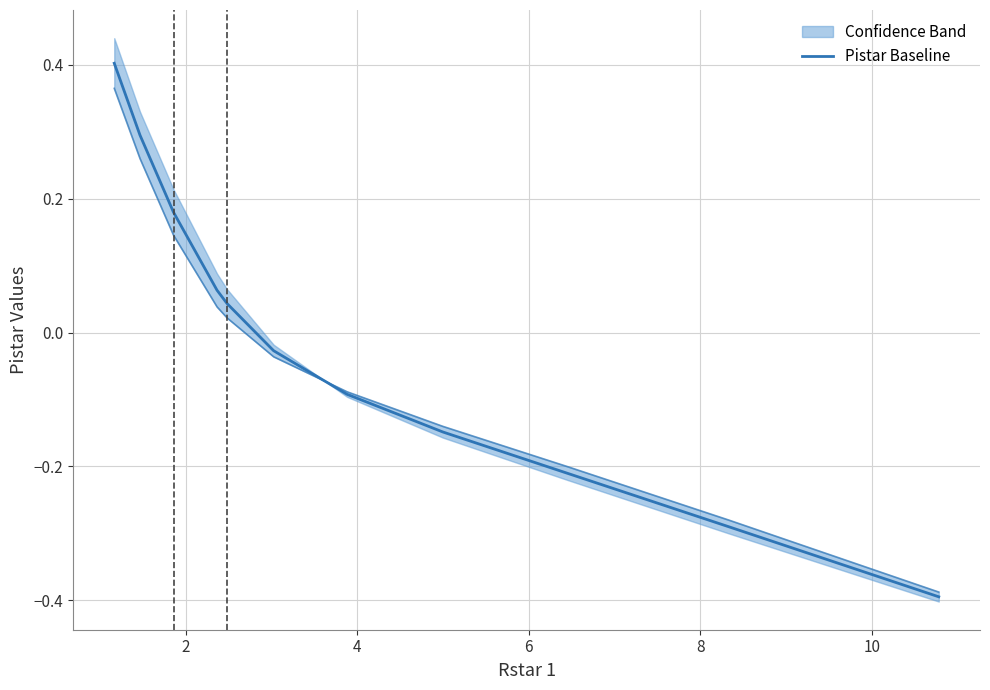

What is the lowest value of the Pistar Baseline series?

-0.4